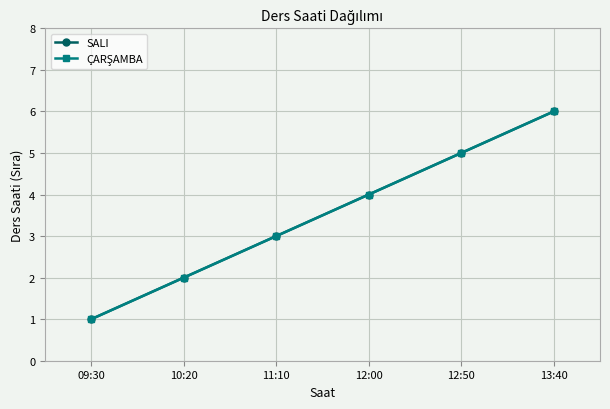

Reading left to right, list all the values displayed in this chart.

SALI: 09:30=1	10:20=2	11:10=3	12:00=4	12:50=5	13:40=6
ÇARŞAMBA: 09:30=1	10:20=2	11:10=3	12:00=4	12:50=5	13:40=6